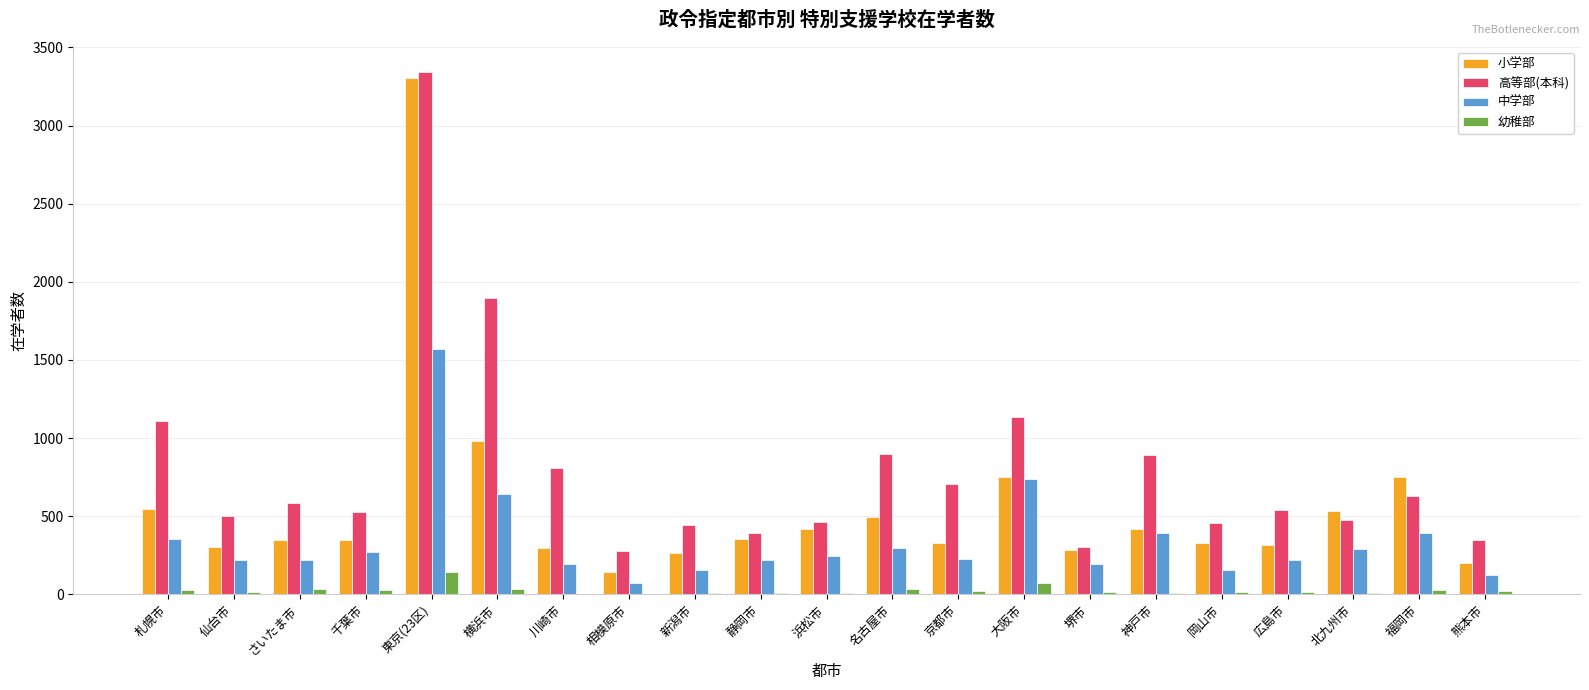

What is the total value across all series at 札幌市?

2040